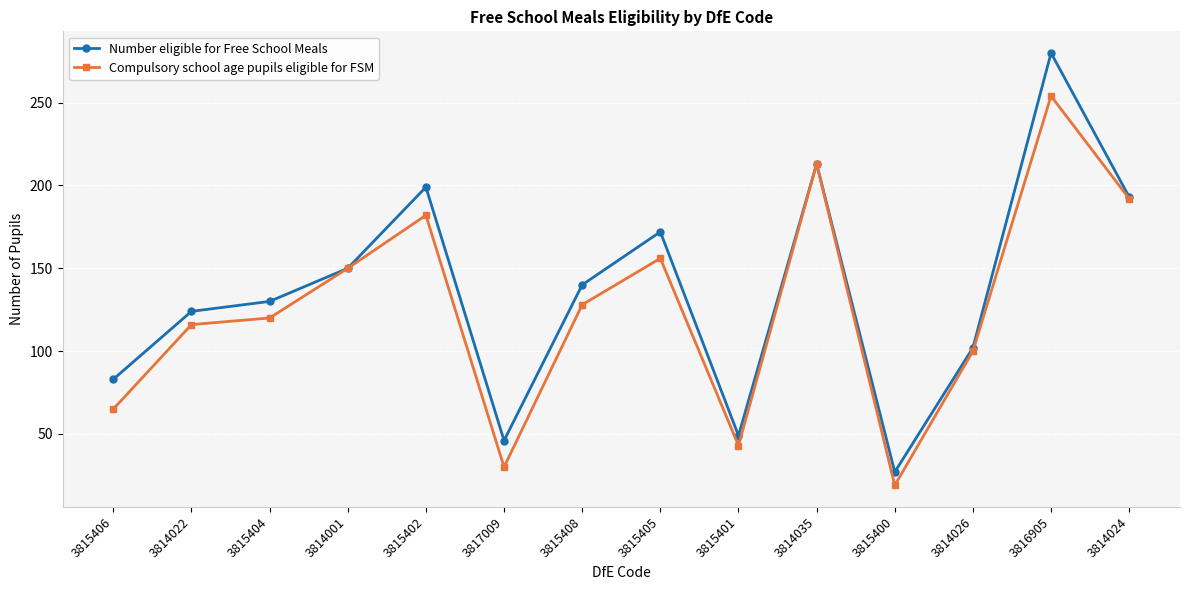

List the series in order of their peak value, lowest first.

Compulsory school age pupils eligible for FSM, Number eligible for Free School Meals